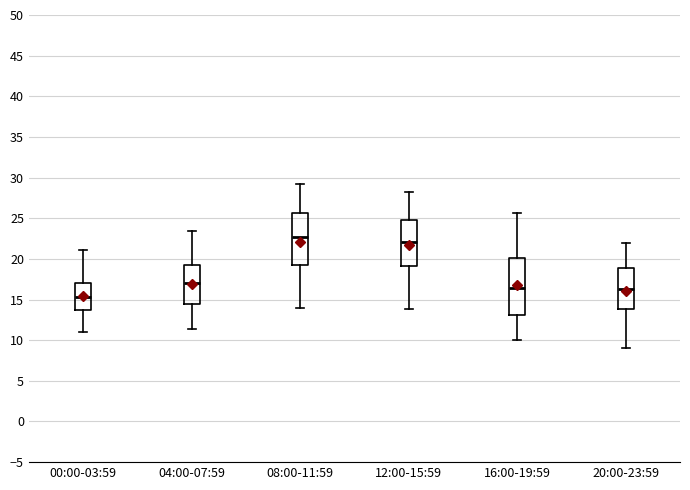

Where does the upper whisker of the box for 12:00-15:59 end on the y-axis? The values are not printed on the chart, so give them approximately, as read against the axis.

28.0